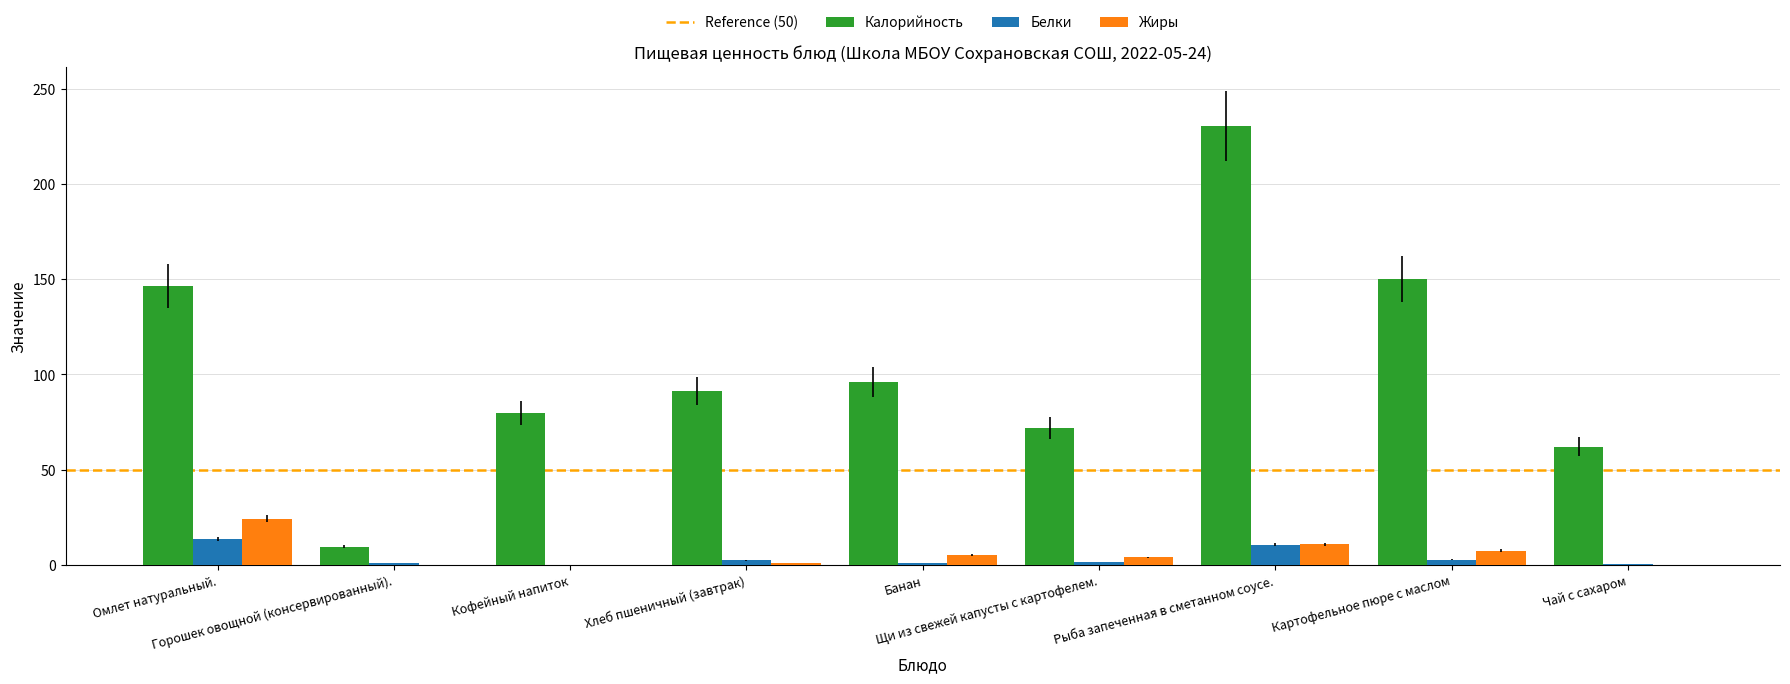

What is the sum of all Калорийность values?

937.5